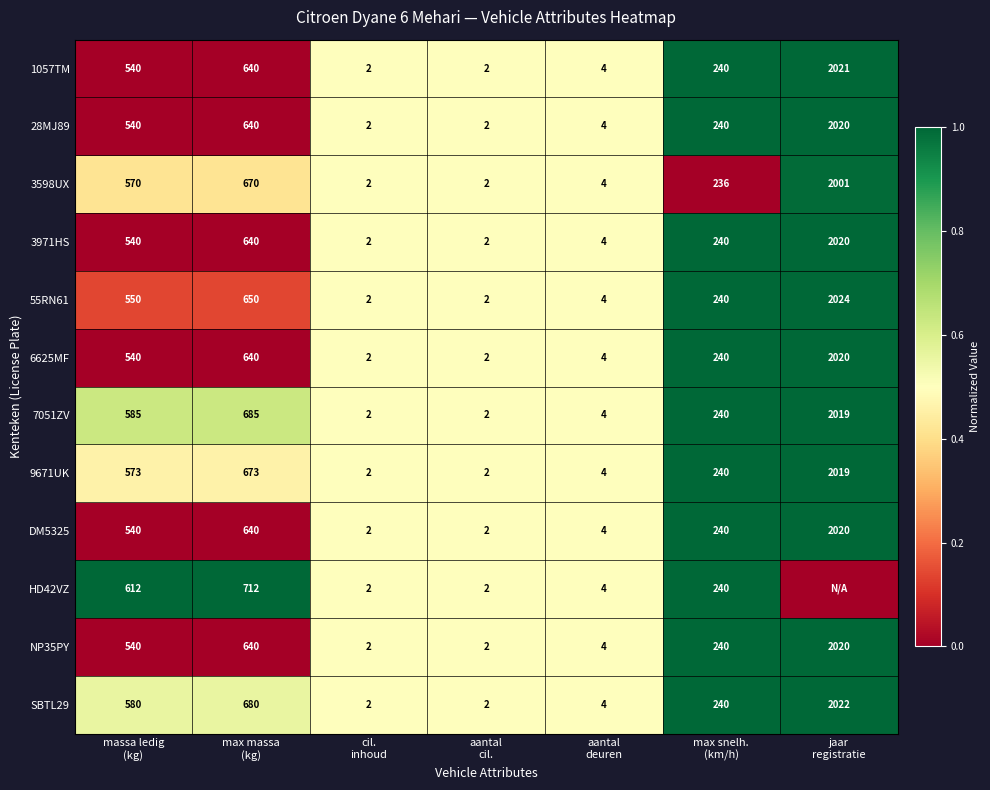

Count the number of categories in the chart.

7